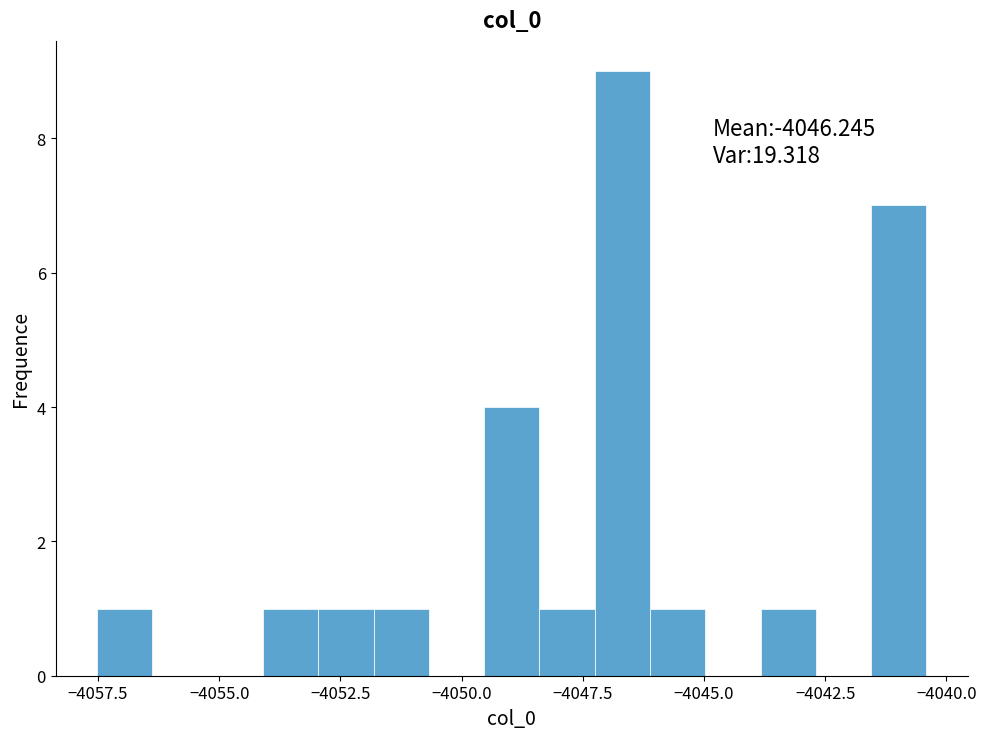

Read against the x-axis, roughly where is the centre of the tallest bar?

-4046.5